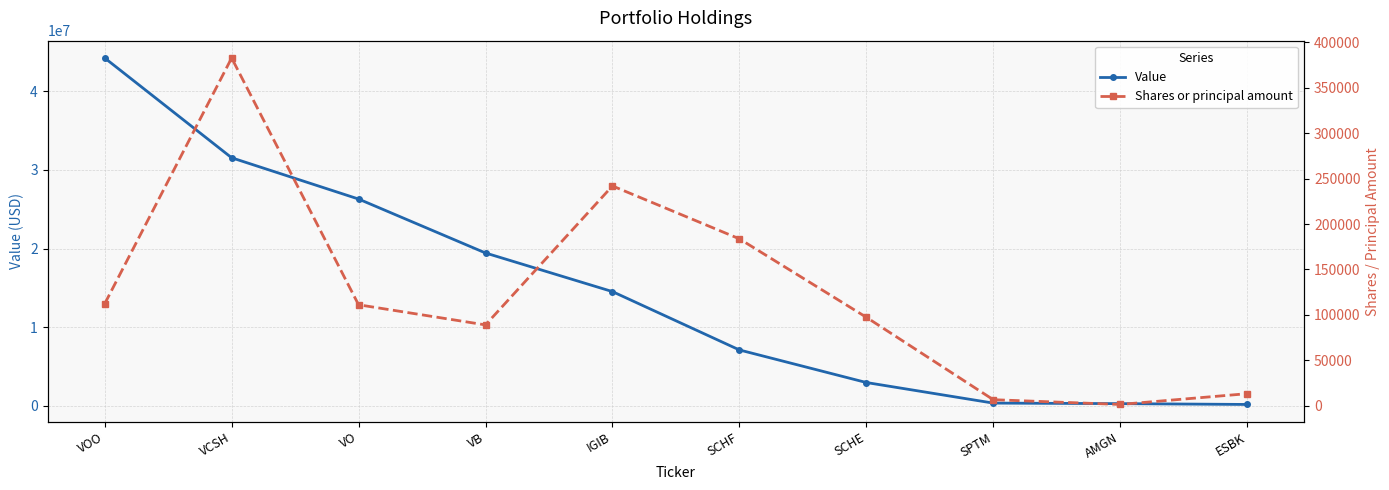

What is the label of the 8th point from the left?

SPTM